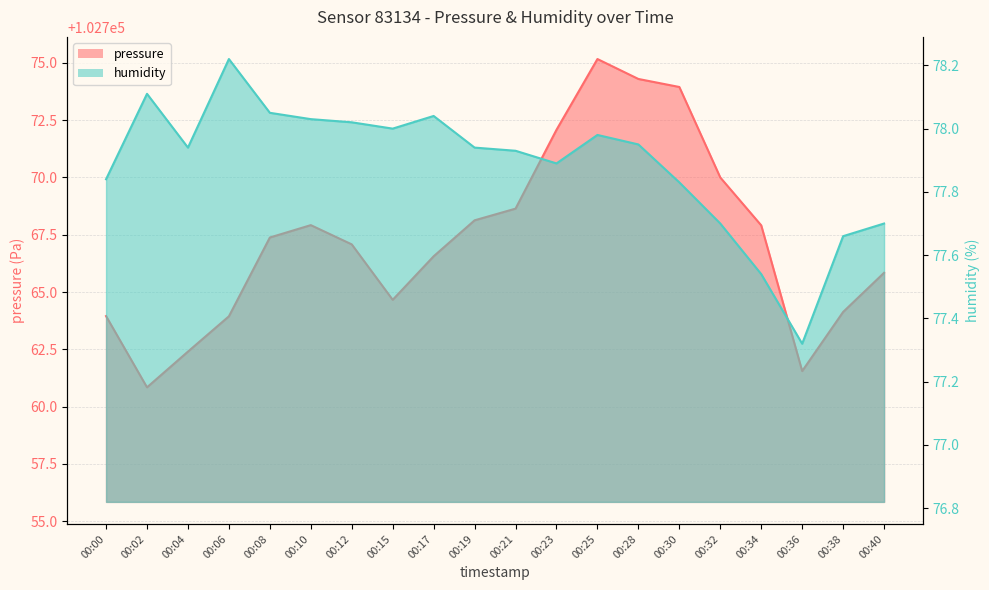

Which category has the highest value in the pressure series?

00:25